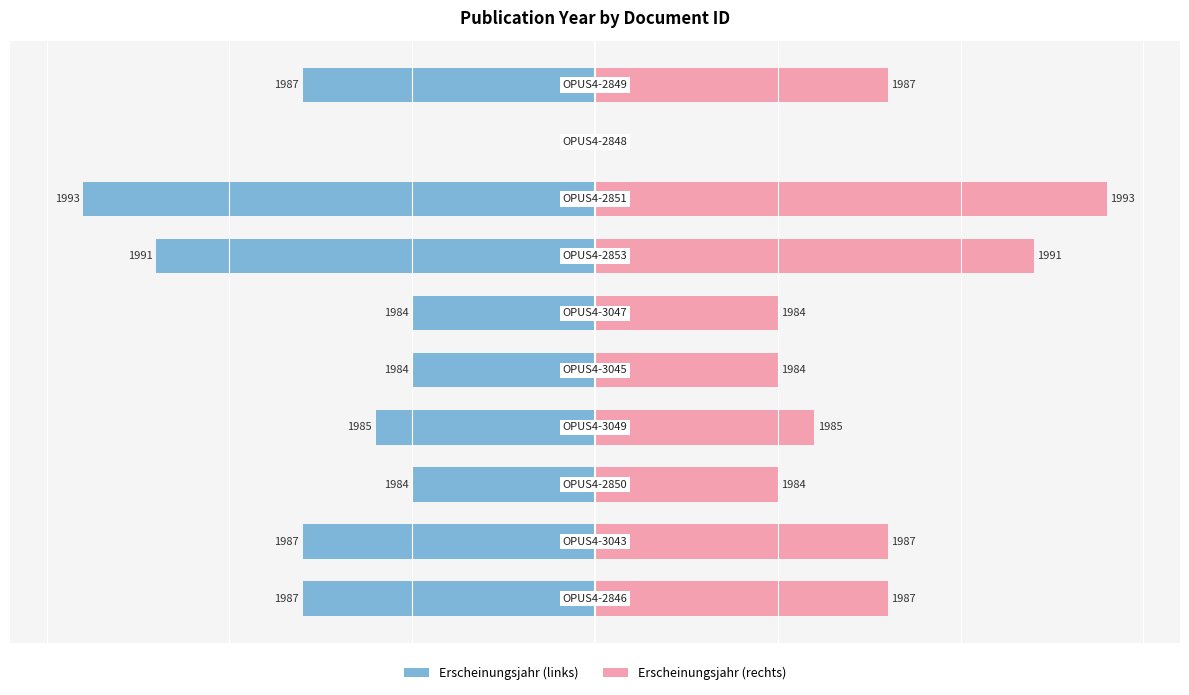

Reading left to right, what are all the values shown in this chart?

Erscheinungsjahr (links): -8	-8	-5	-6	-5	-5	-12	-14	0	-8
Erscheinungsjahr (rechts): 8	8	5	6	5	5	12	14	0	8